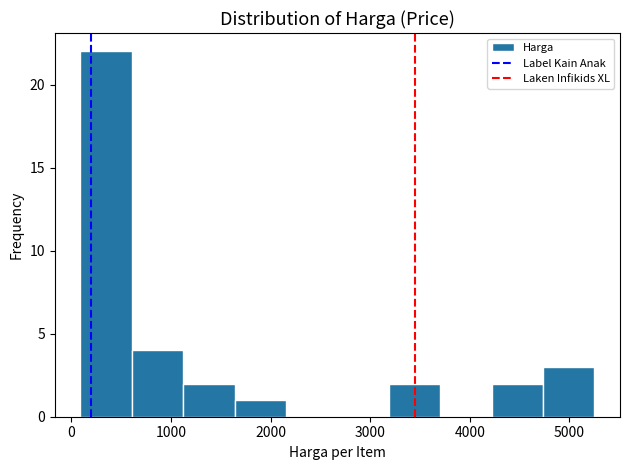

Reading left to right, transcribe this chart: for each bar, give the range it covers on the x-axis and its height. Neither the bar edges nor the heights are printed on the chart, so give them approximately, as read against the axes.

100 to 600: 22
600 to 1100: 4
1100 to 1600: 2
1600 to 2200: 1
2200 to 2700: 0
2700 to 3200: 0
3200 to 3700: 2
3700 to 4200: 0
4200 to 4700: 2
4700 to 5300: 3